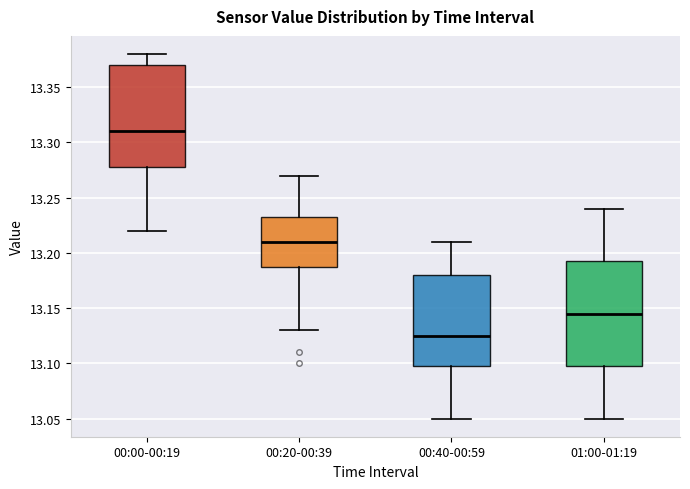

Which box has the lowest median line?

00:40-00:59